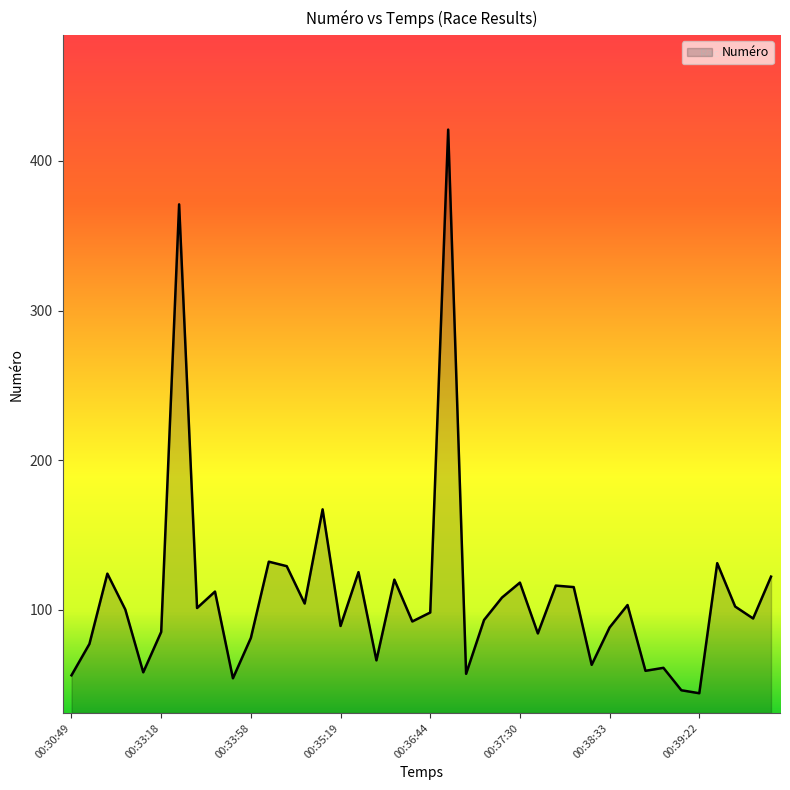

What is the minimum value shown in the chart?

44